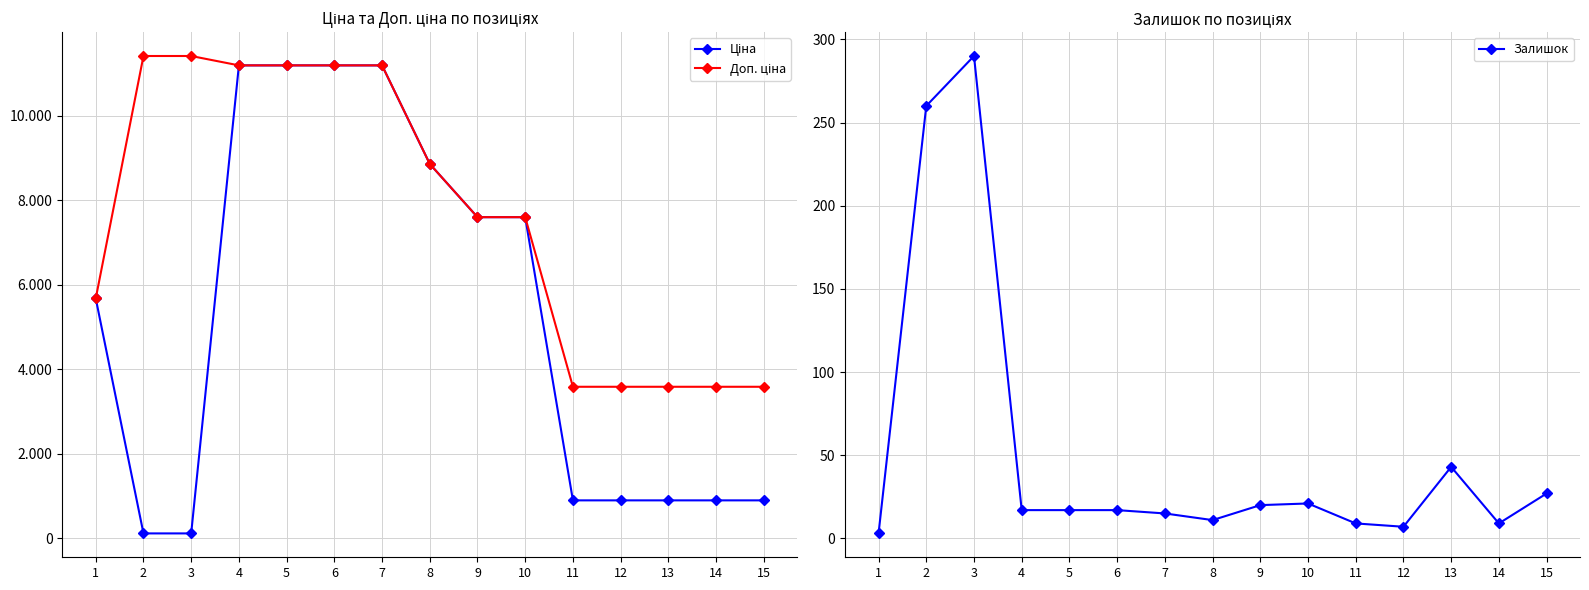

True or false: Доп. ціна and Залишок cross at least once.

False